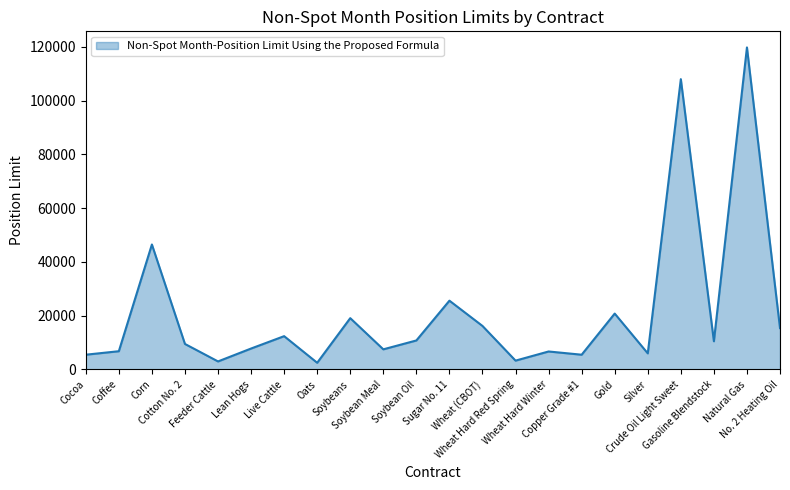

What is the maximum value shown in the chart?

119800